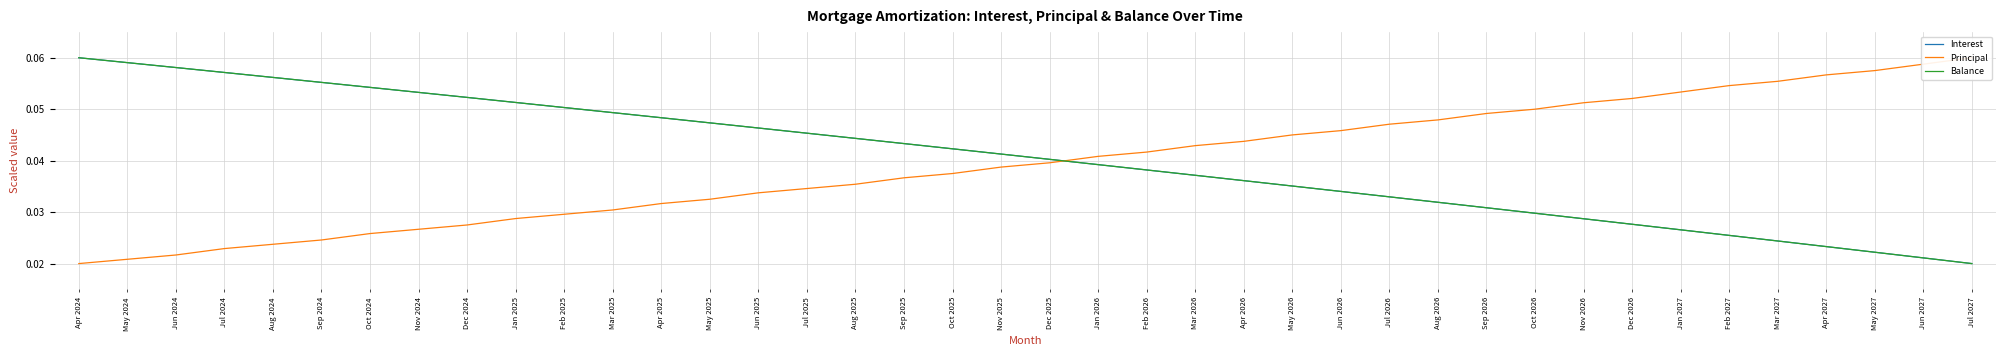

True or false: Balance has a value of 0.0 at Jun 2025.

True